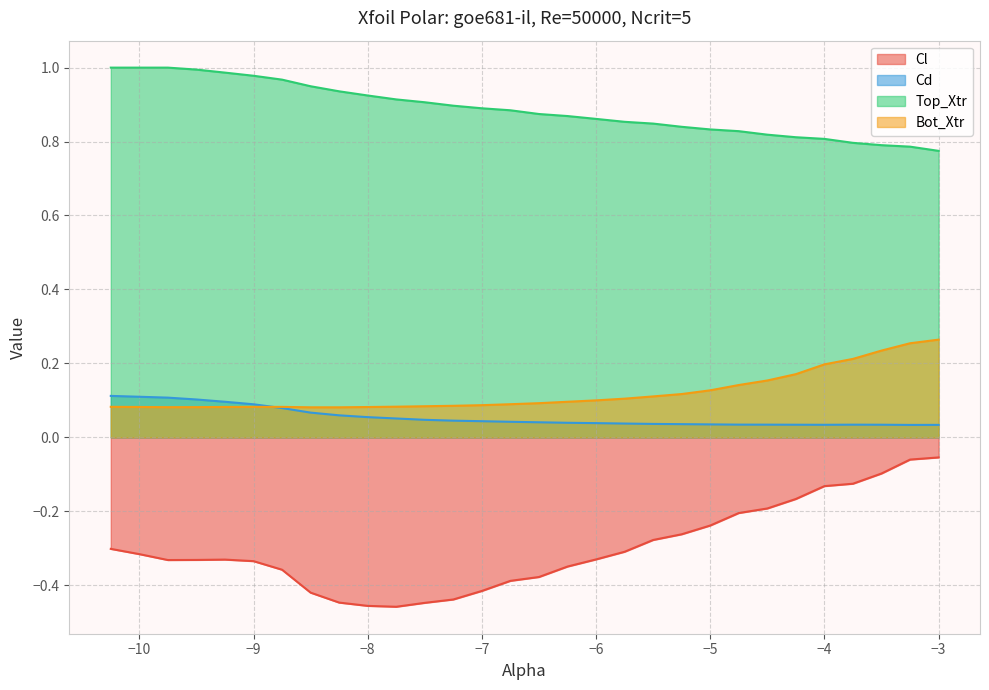

True or false: Top_Xtr has a value of 1.0 at −10.

True